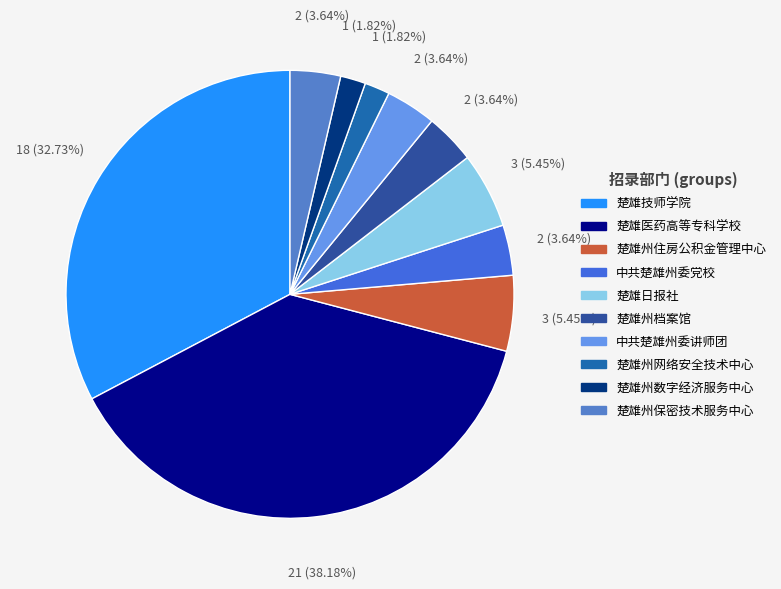

The 楚雄技师学院 slice represents 41% of the pie. True or false?

False